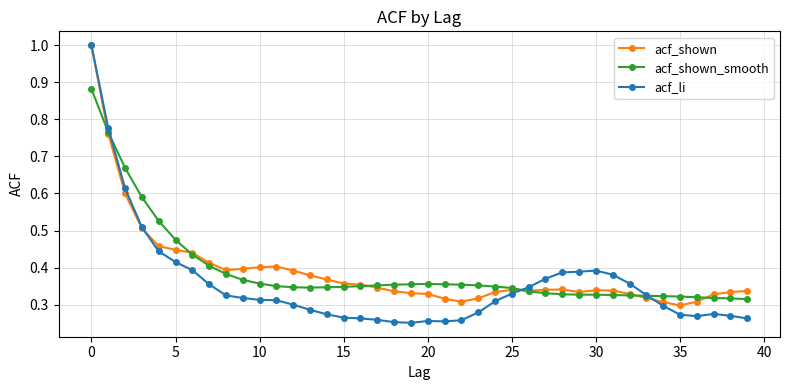

What is the maximum value shown in the chart?

1.0